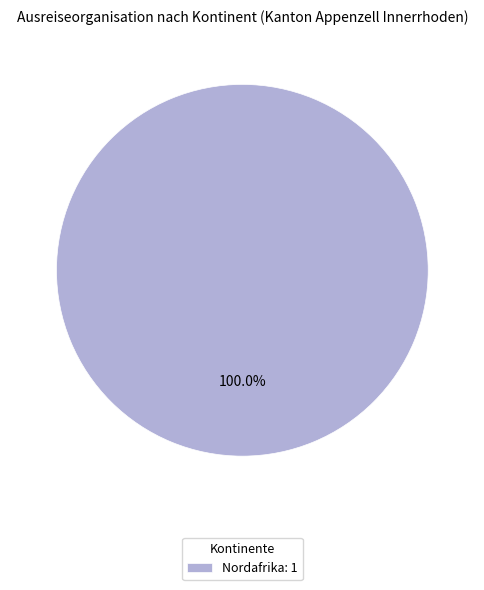

Which slice represents more than half of the pie?

Nordafrika: 1